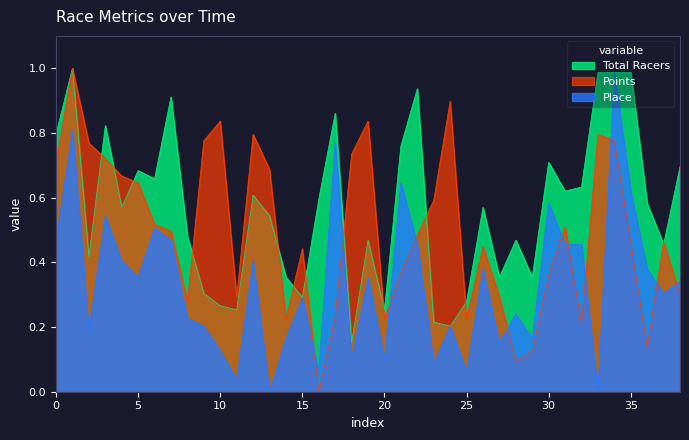

List the series in order of their overall mean, lowest first.

Place, Points, Total Racers